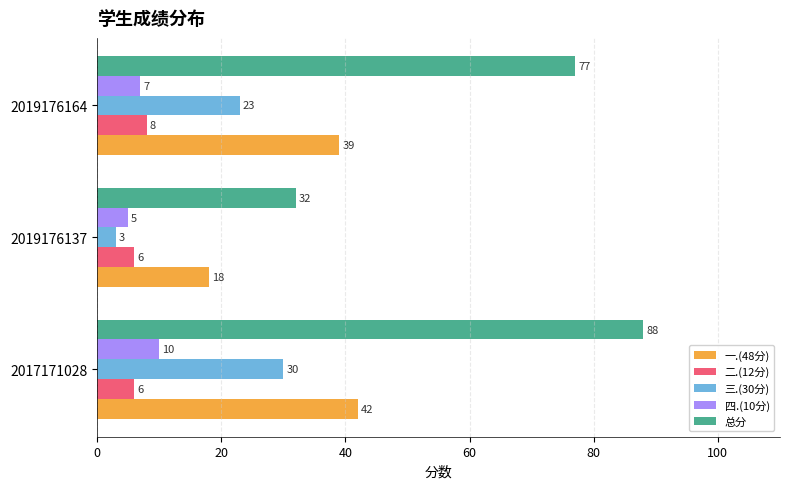

The value of 一.(48分) at 2019176137 is 18. True or false?

True